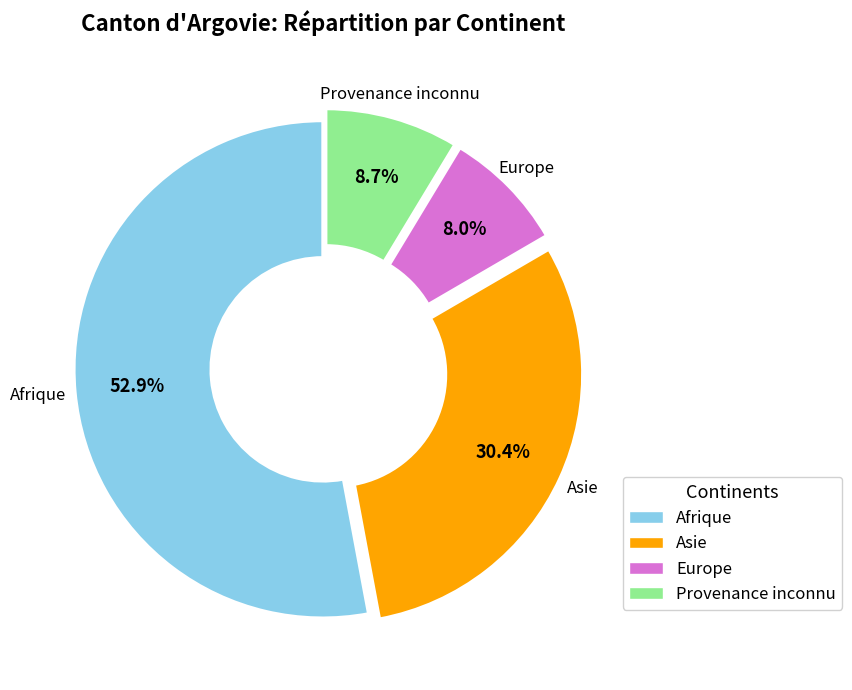

Does Asie account for over 50% of the chart?

No